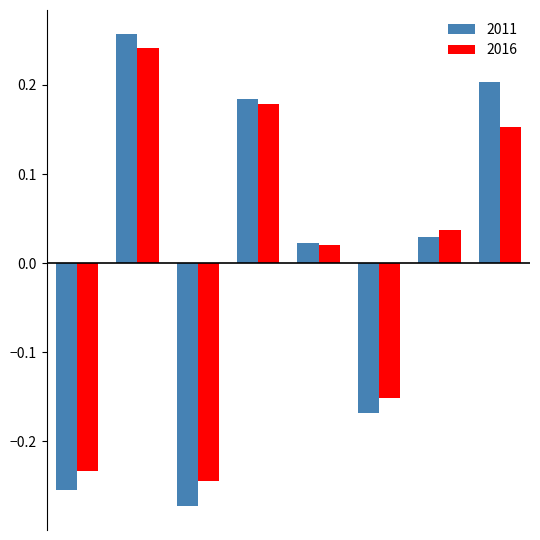

Which series has the widest spread of values?

2011